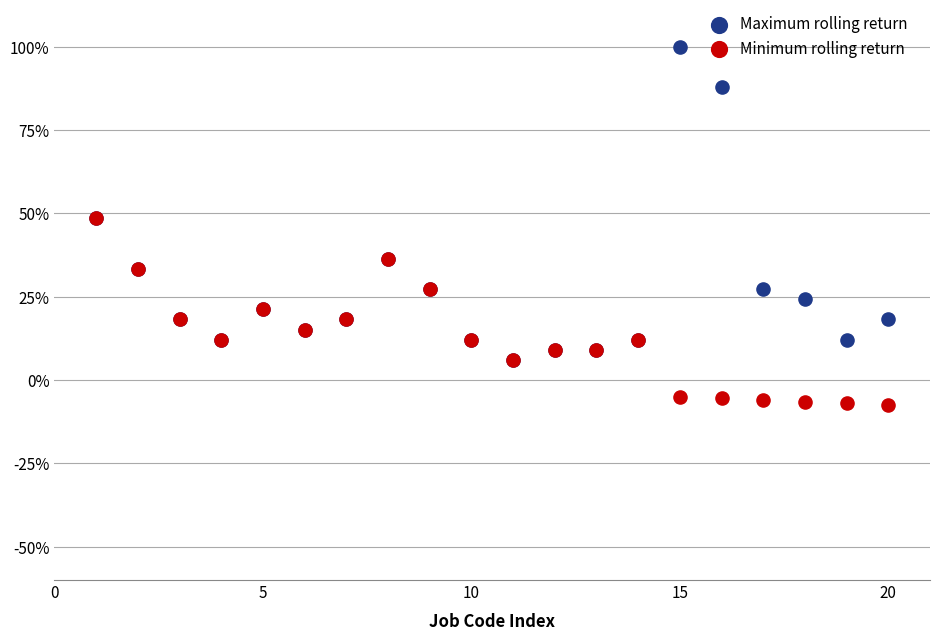

Which series contains the lowest Y value?

Minimum rolling return